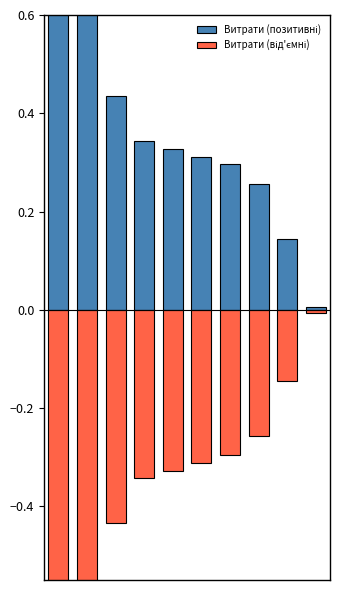

Which series has the largest total across all categories?

Витрати (позитивні)